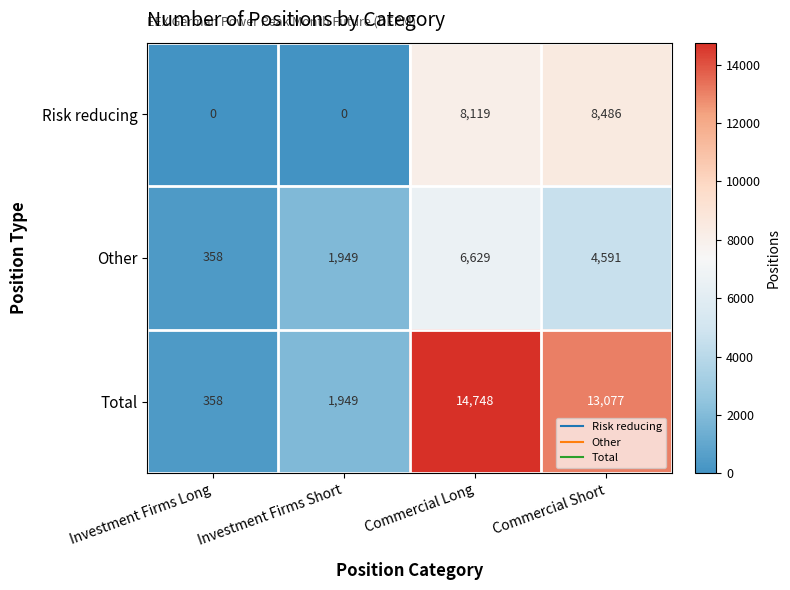

At which label does Total first exceed 13077?

Commercial Long